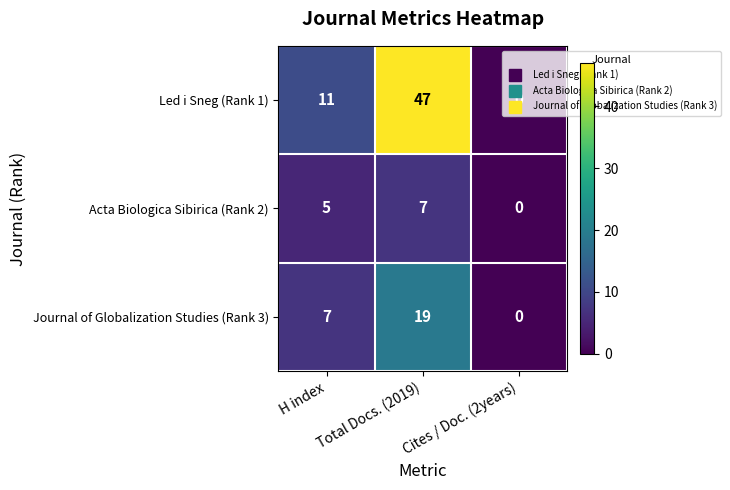

What is the difference between the highest and lowest values at H index?

6